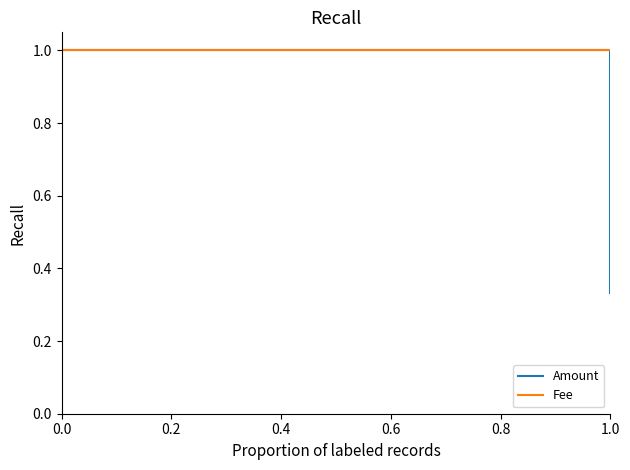

What is the maximum value shown in the chart?

1.0